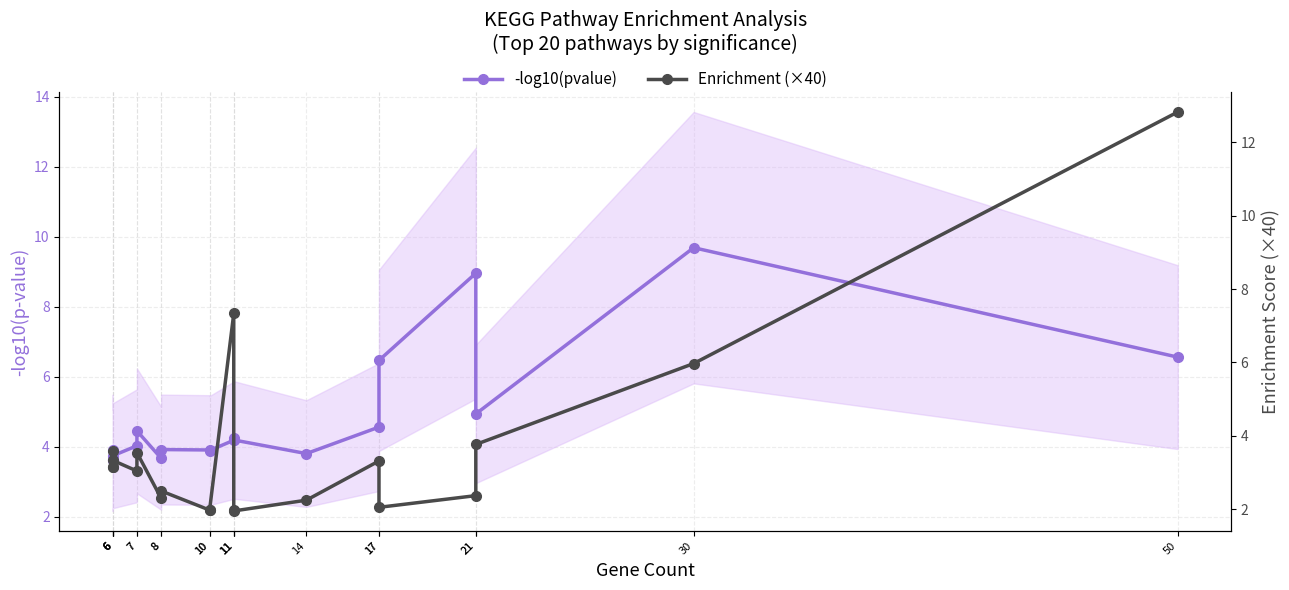

What is the value of the -log10(pvalue) point at the 14th from the left?

3.8